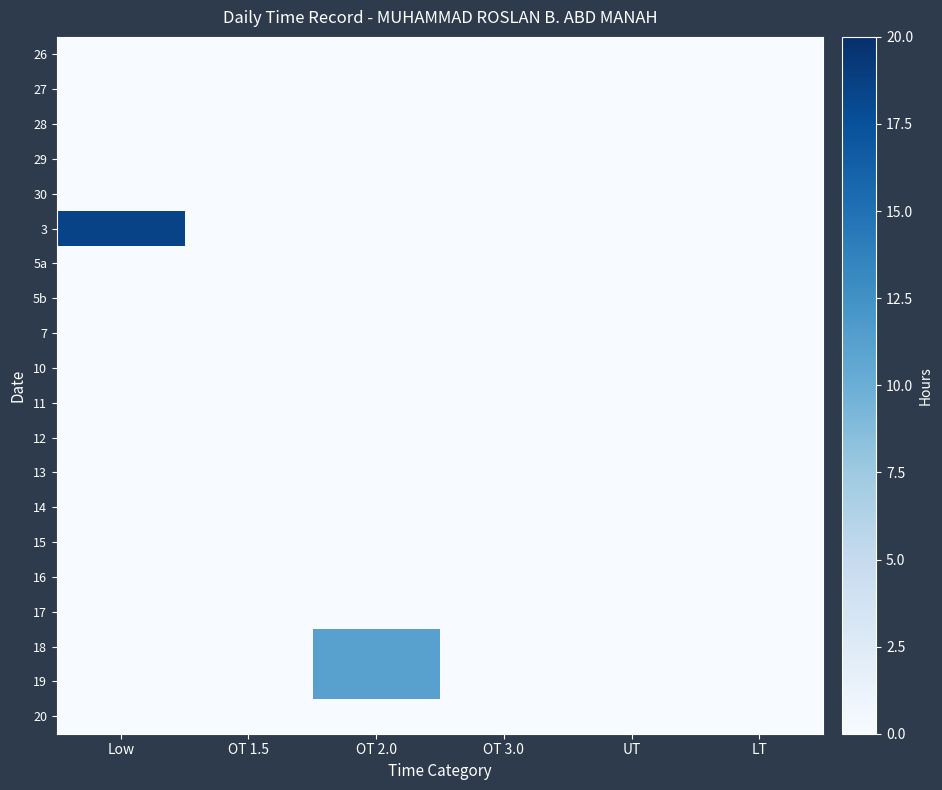

How many distinct data groups are displayed?

20